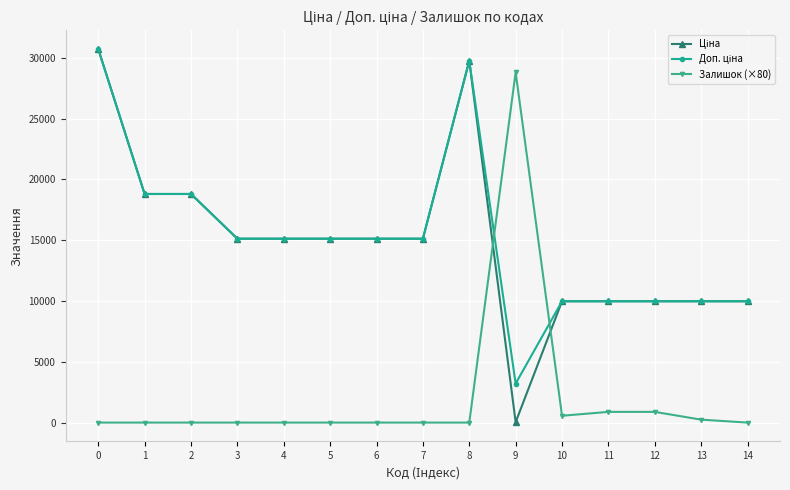

What is the maximum value for Залишок (×80)?

28800.0